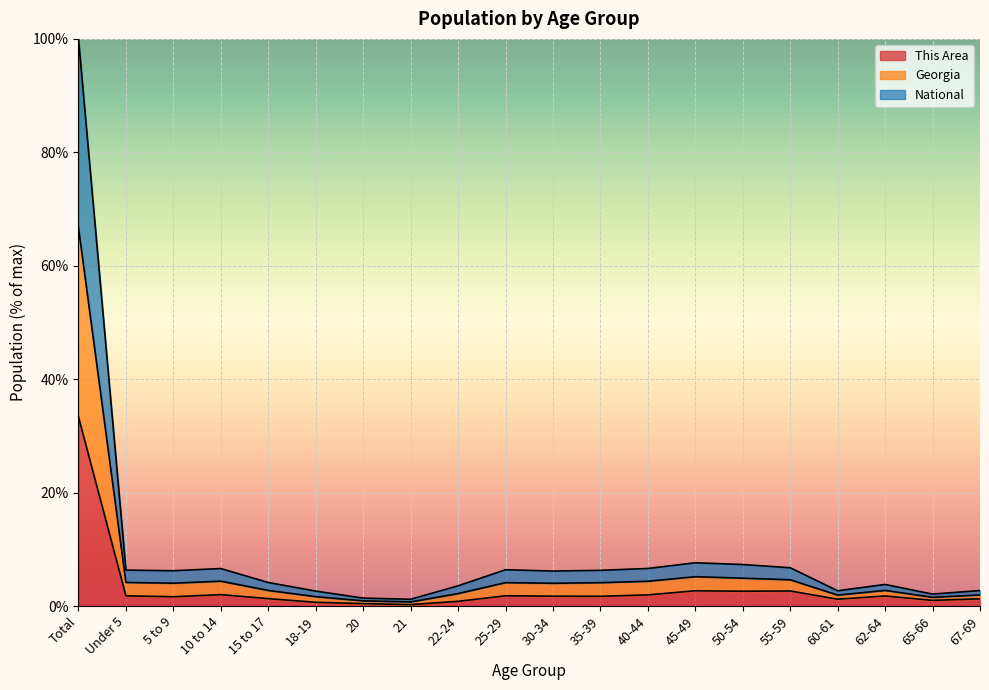

True or false: This Area has more than 0 points higher than both neighbors.

True